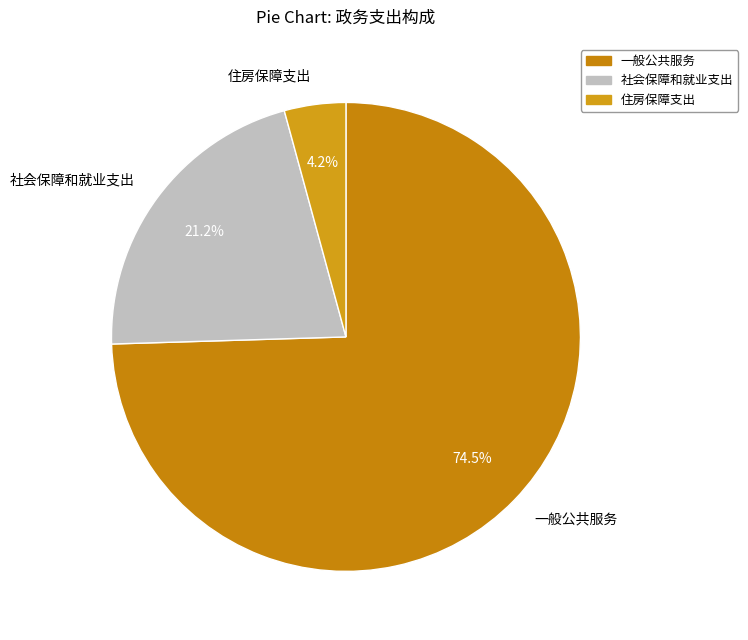

How many slices are in this pie chart?

3